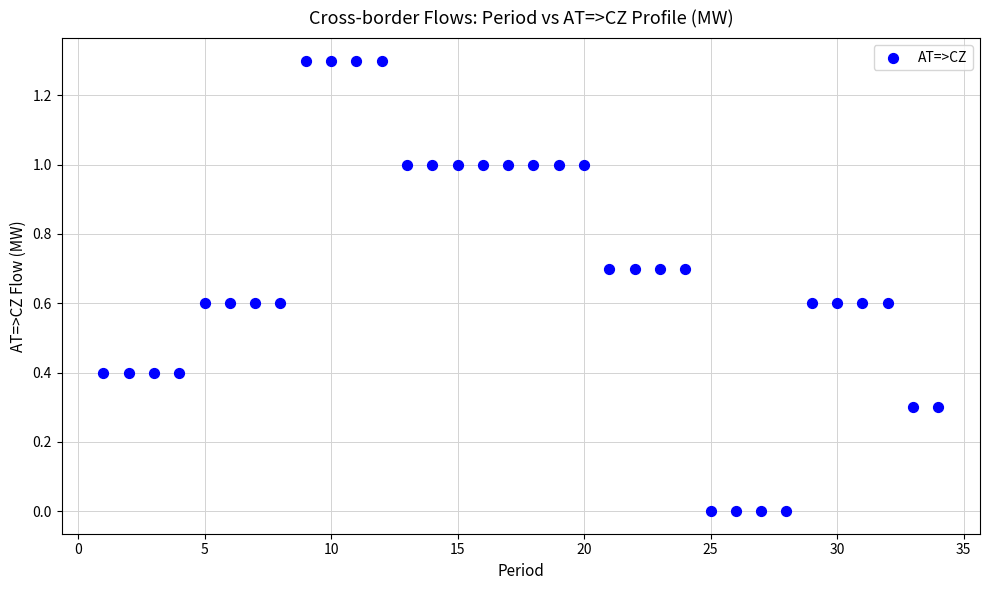

What is the range of Y values (max minus min)?

1.3